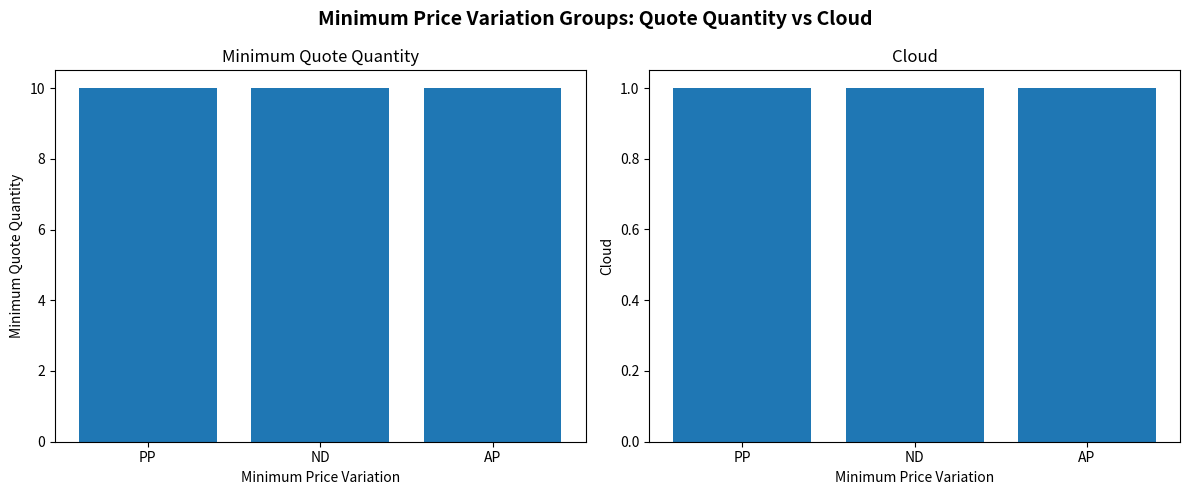

What is the value of the Minimum Quote Quantity bar at the 2nd from the left?

10